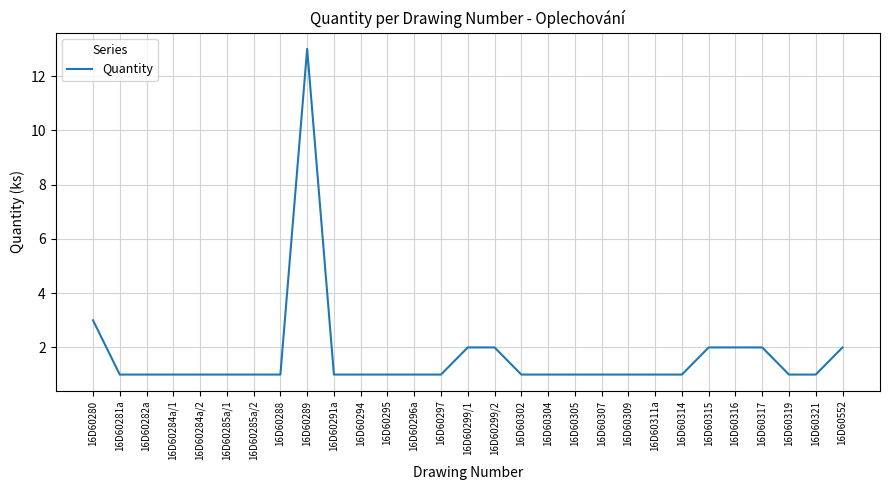

Is it true that the value at 16D60280 is 3?

True